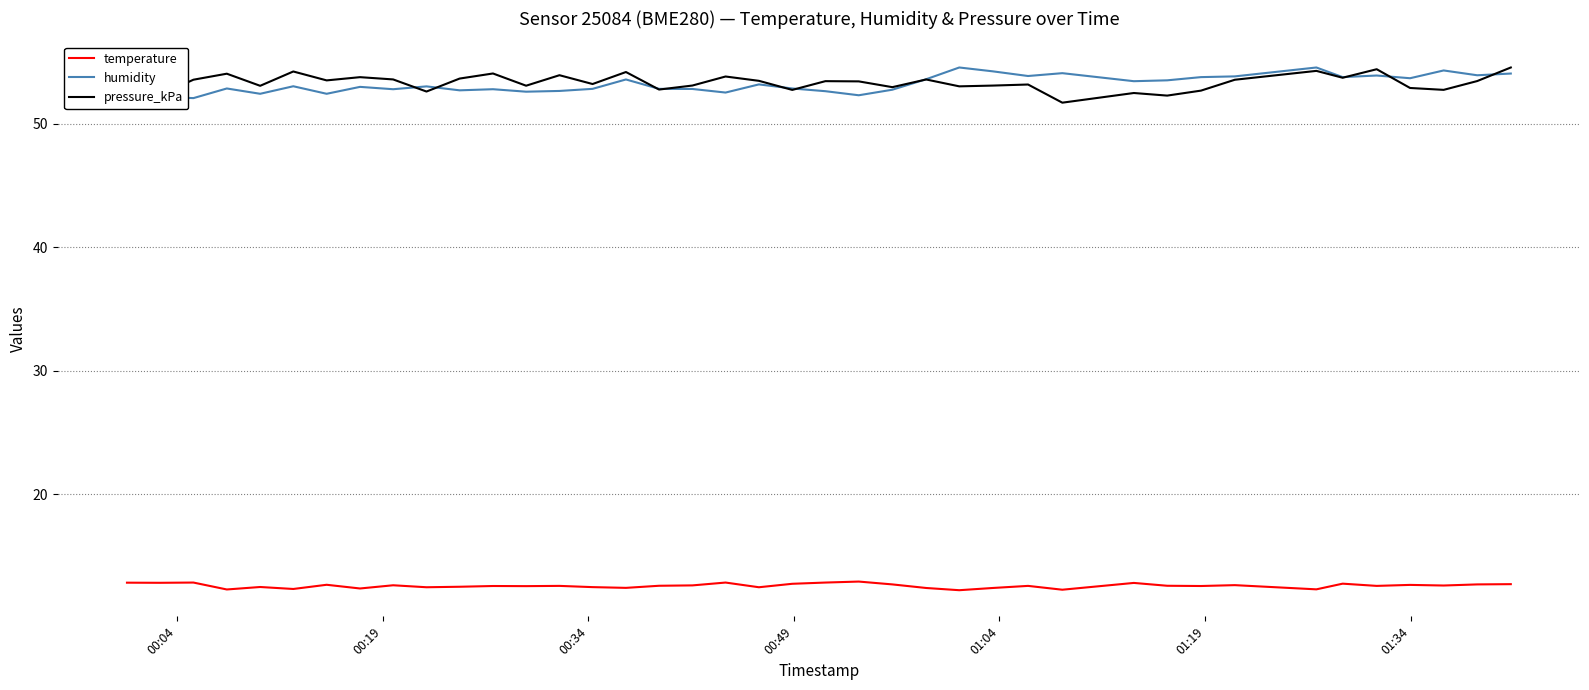

True or false: temperature has more than 1 interior local peaks.

True